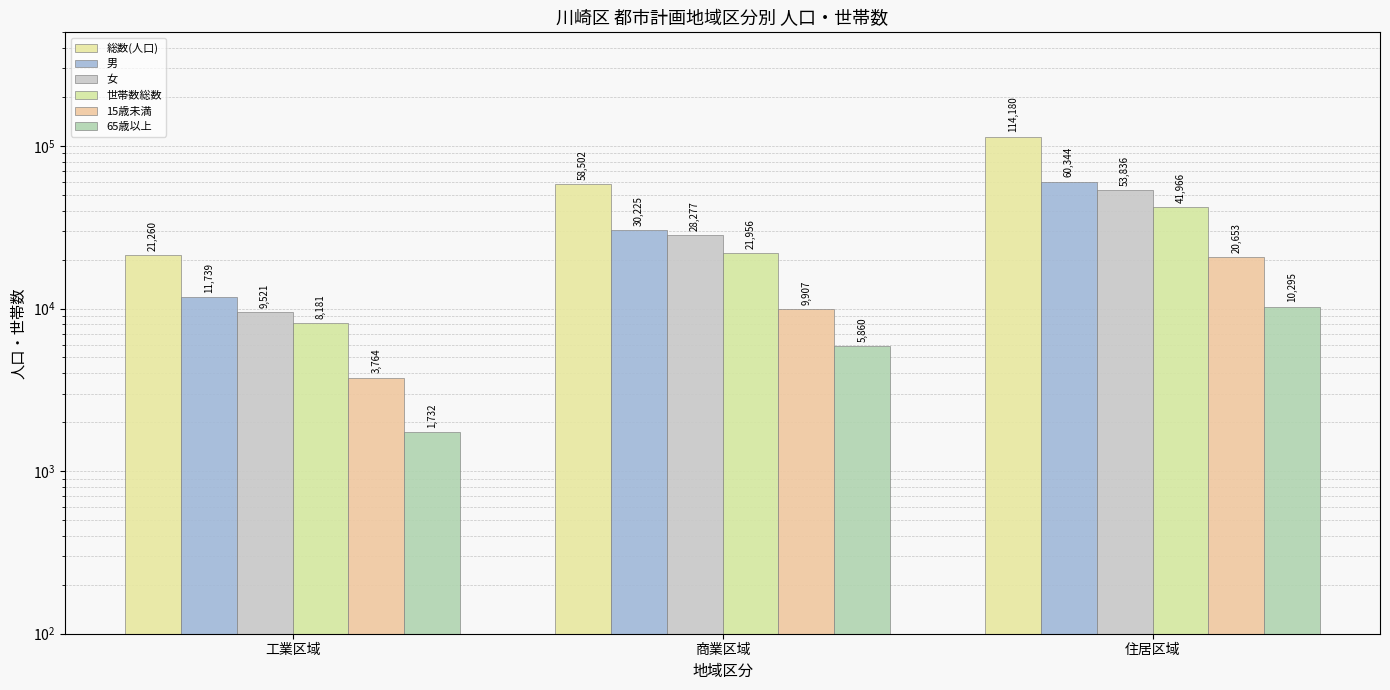

Where does the 男 series first go above 30225?

住居区域